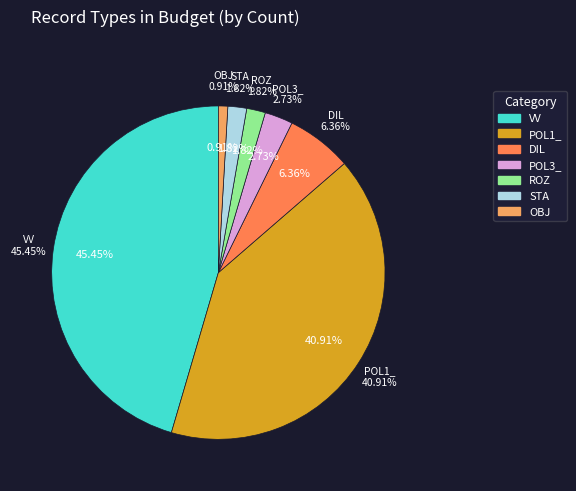

What is the smallest slice in the pie chart?

OBJ